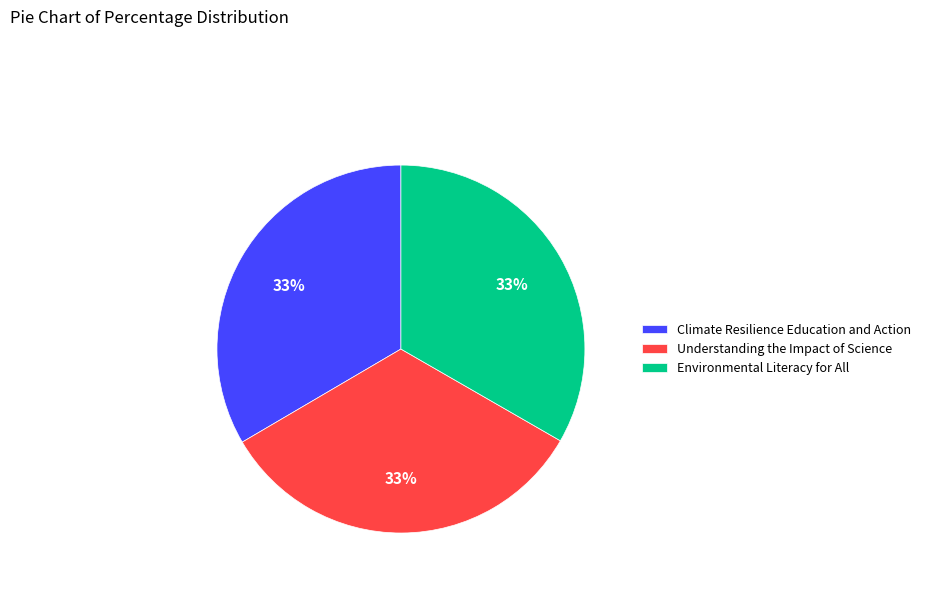

To the nearest percent, what portion does Understanding the Impact of Science represent?

33%